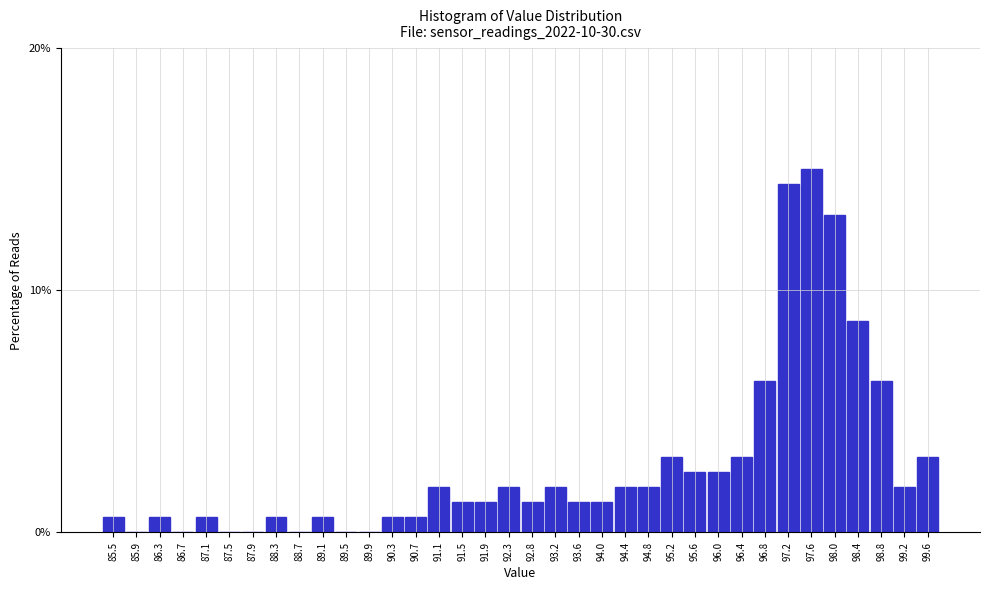

What is the sum of all values?

100.0